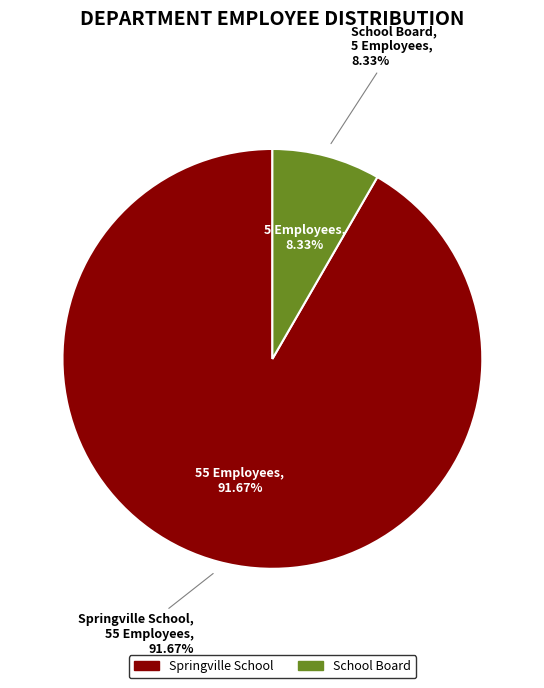

Which category accounts for the majority?

Springville School